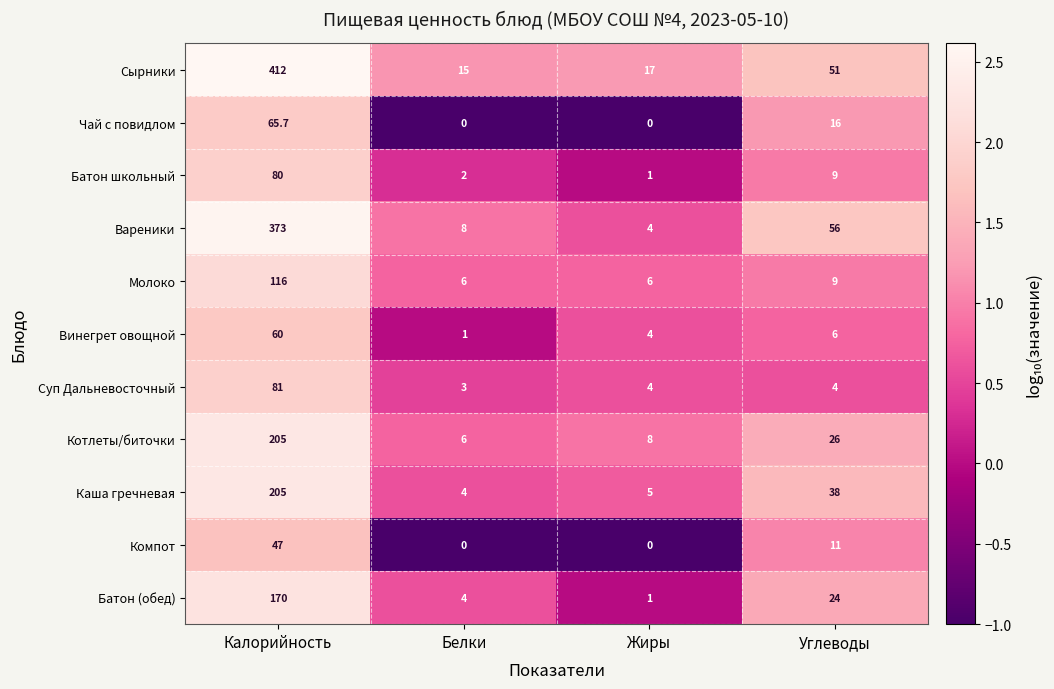

What is the difference between the second highest and second lowest values in the Молоко series?

3.0